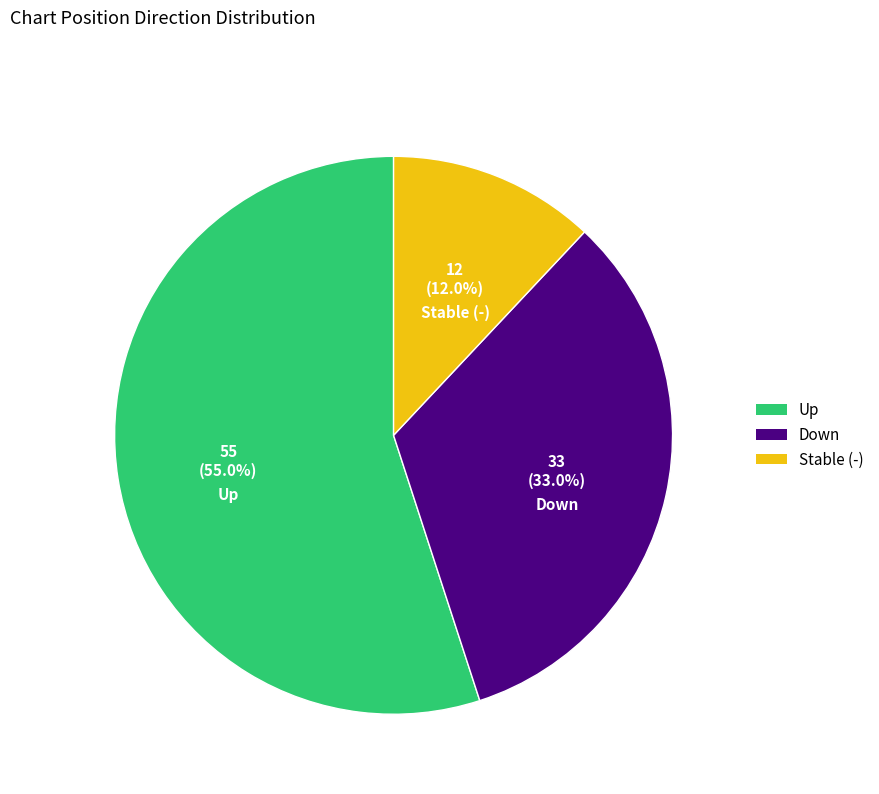

Is there any slice that represents more than half of the pie?

Yes